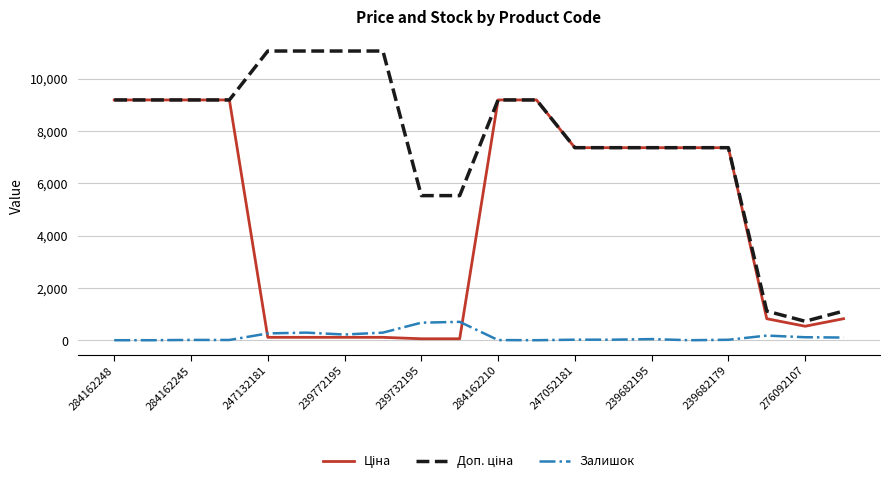

List the series in order of their peak value, highest first.

Доп. ціна, Ціна, Залишок